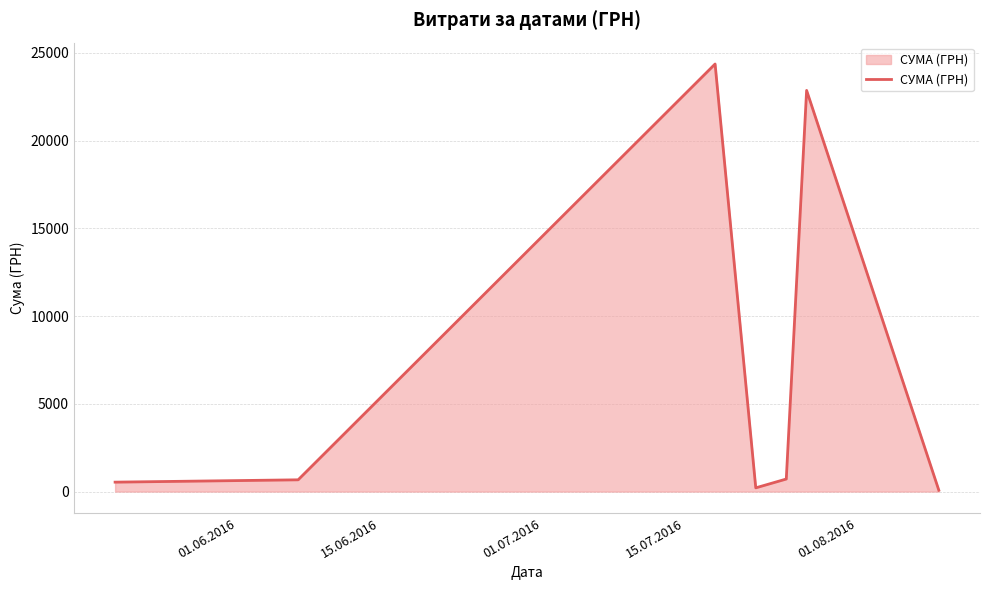

What is the average value?

7063.6